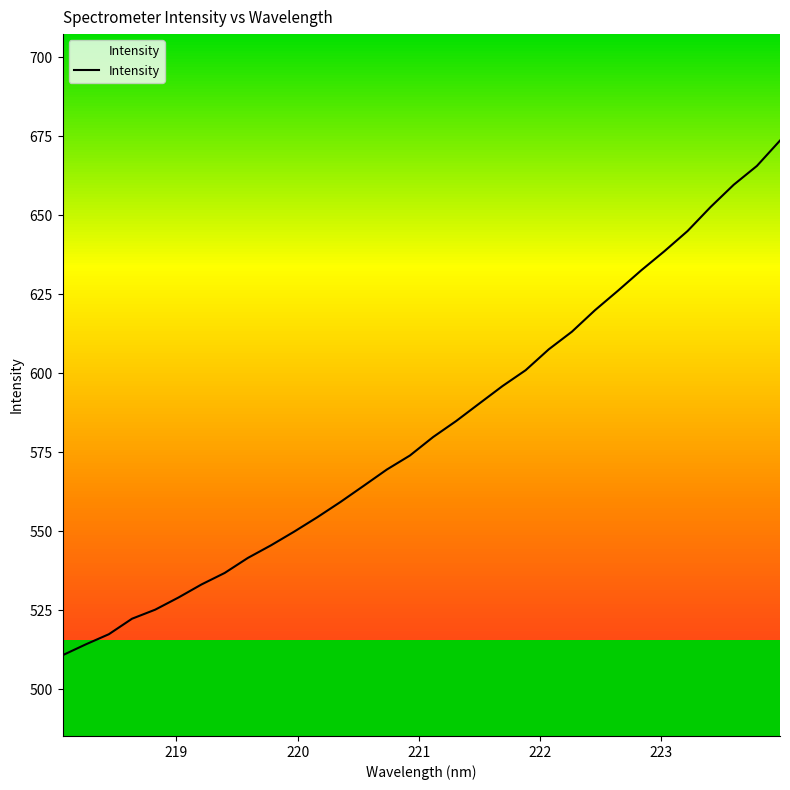

What is the sum of all values?

18633.5